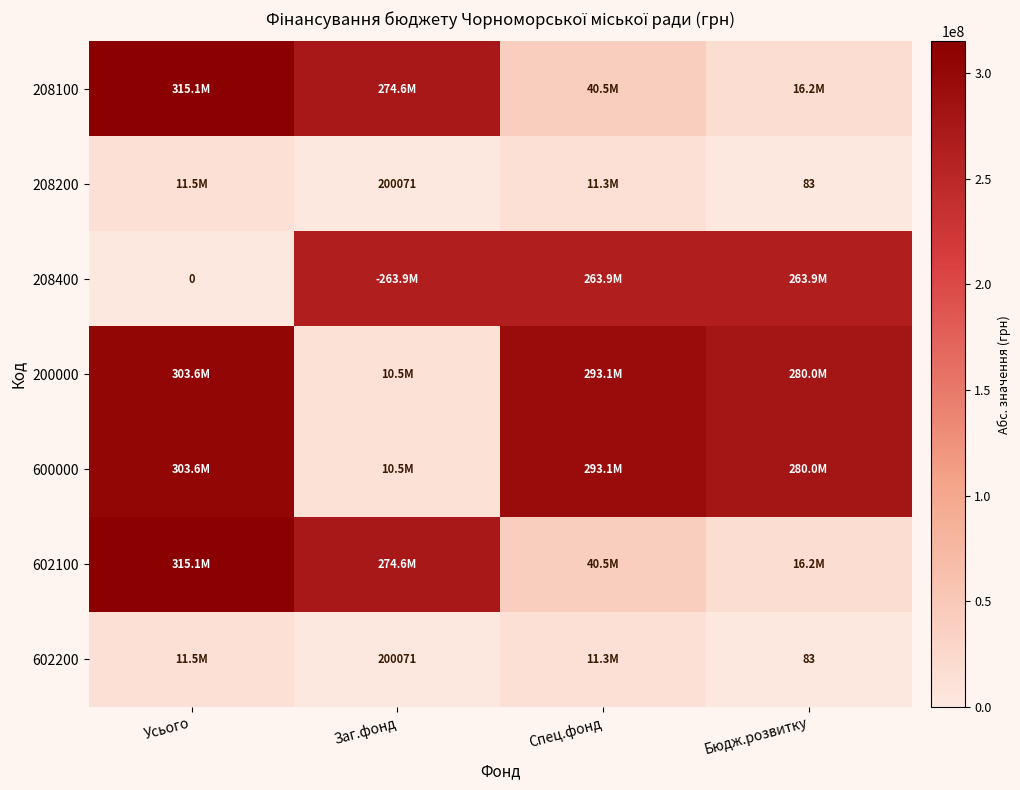

How many values in the 200000 series exceed 293068984?

2